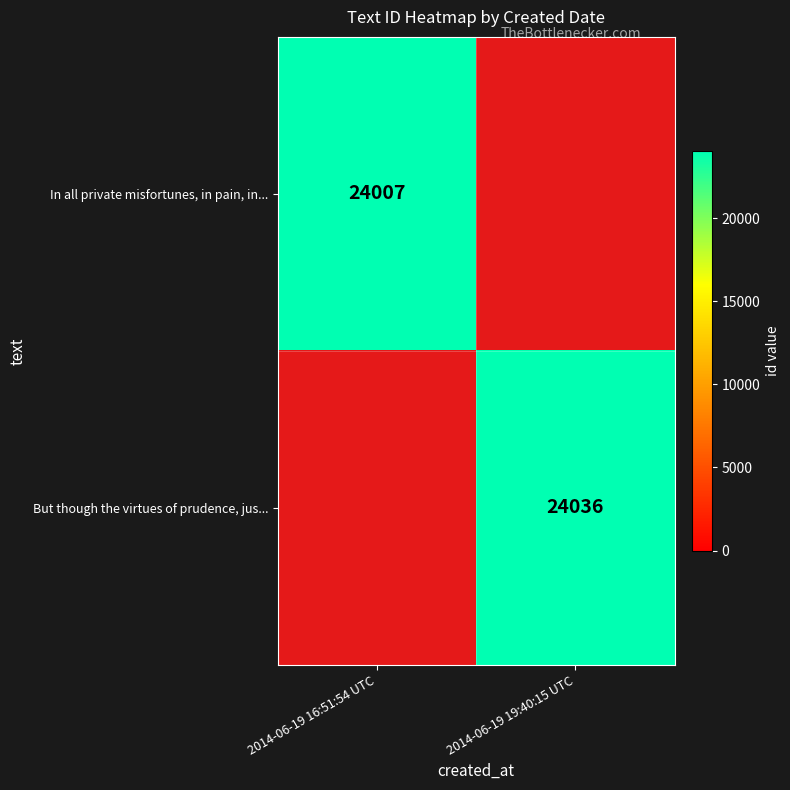

Count the number of data series in this chart.

2